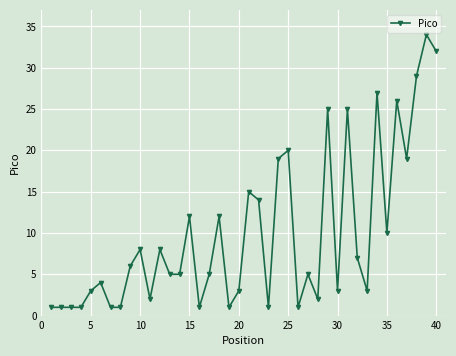

Count the number of data series in this chart.

1